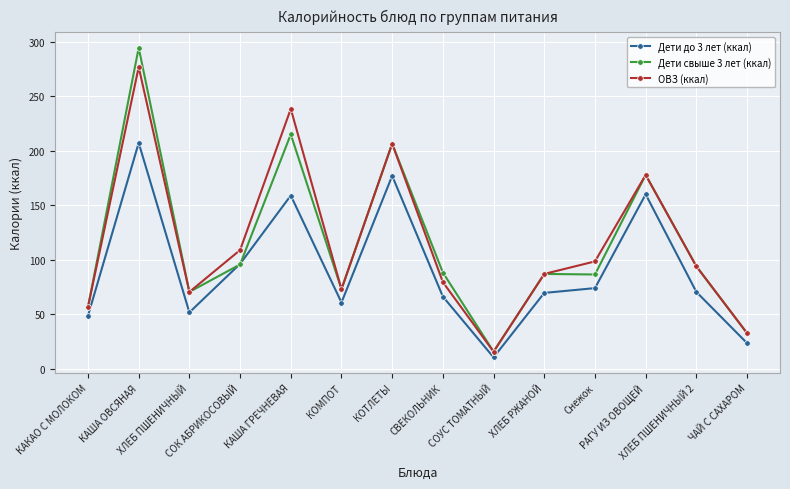

What is the difference between the maximum and minimum values in the Дети до 3 лет (ккал) series?

196.8